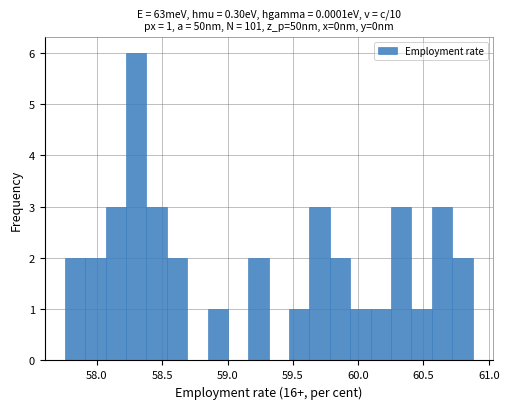

Read against the x-axis, roughly where is the centre of the tallest bar?

58.30